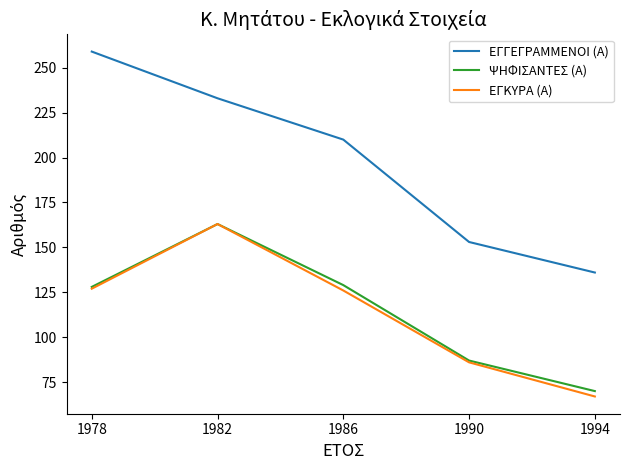

True or false: ΕΓΚΥΡΑ (Α) has a value of 202 at 1986.

False